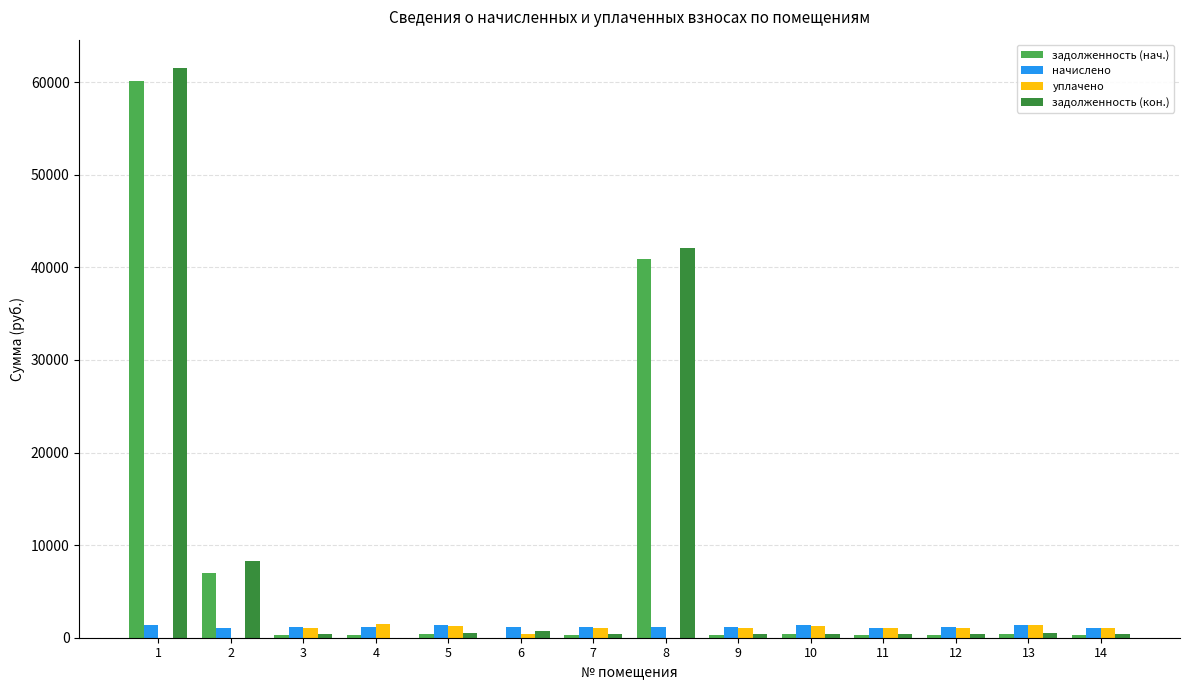

How many categories are shown in the chart?

14